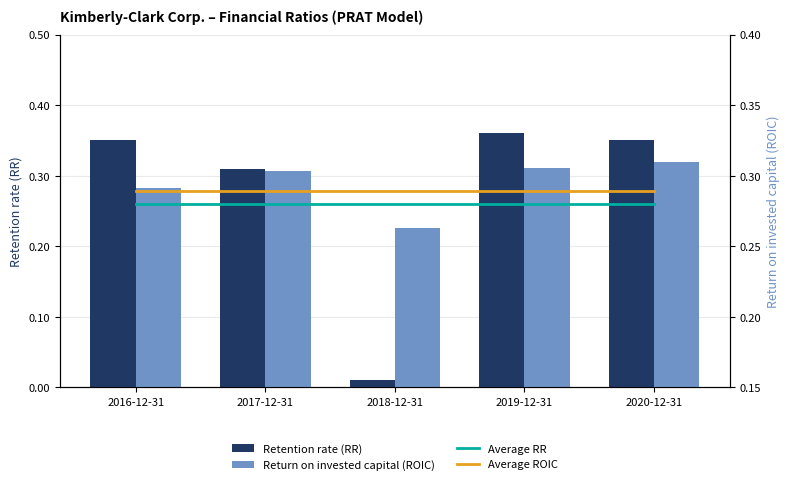

What is the label of the 4th bar from the right?

2017-12-31